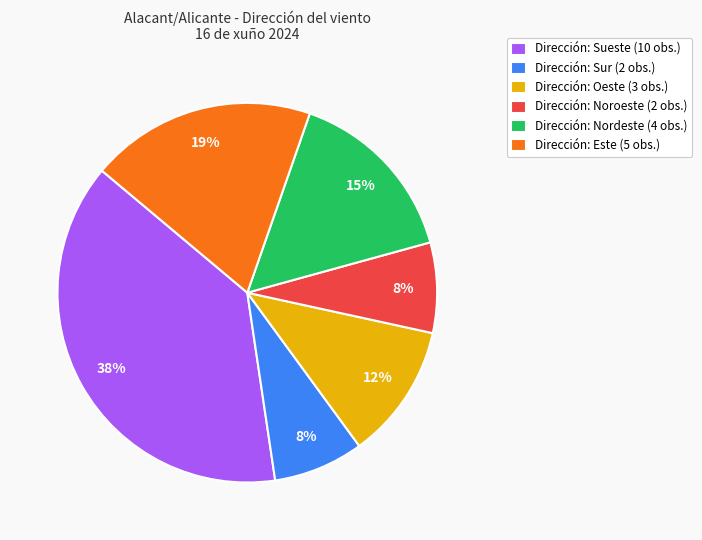

How many slices are in this pie chart?

6